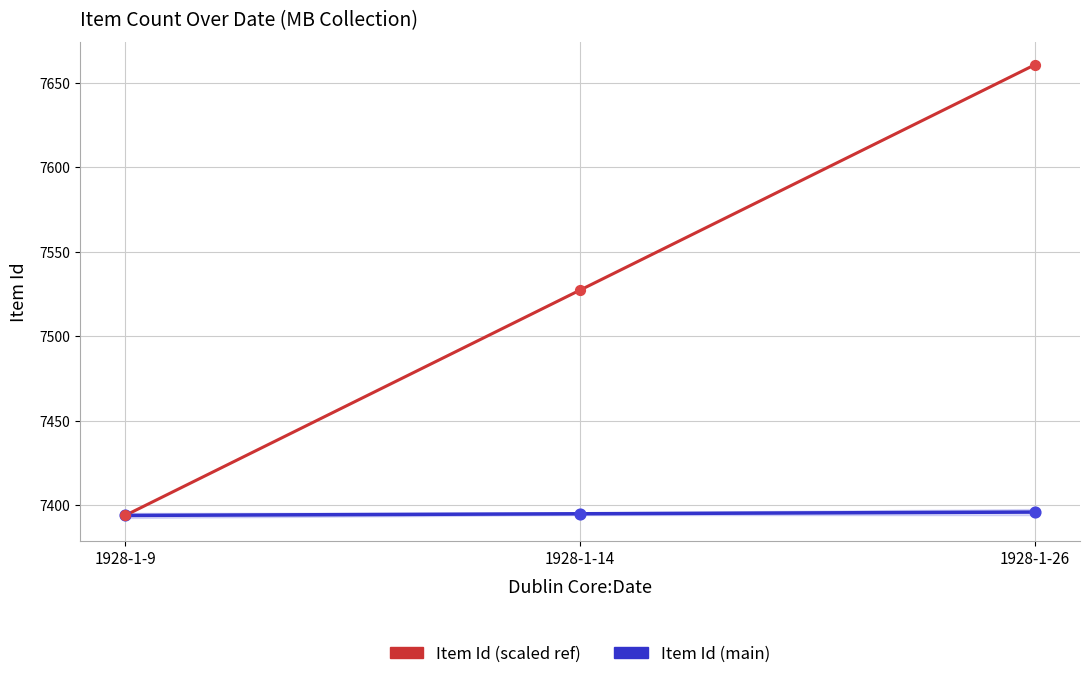

At which category is the sum across all series the highest?

1928-1-26